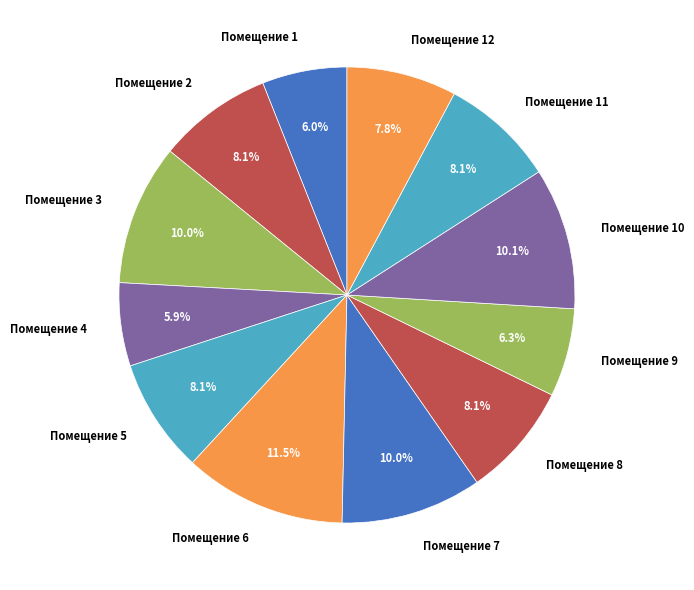

Is there any slice that represents more than half of the pie?

No